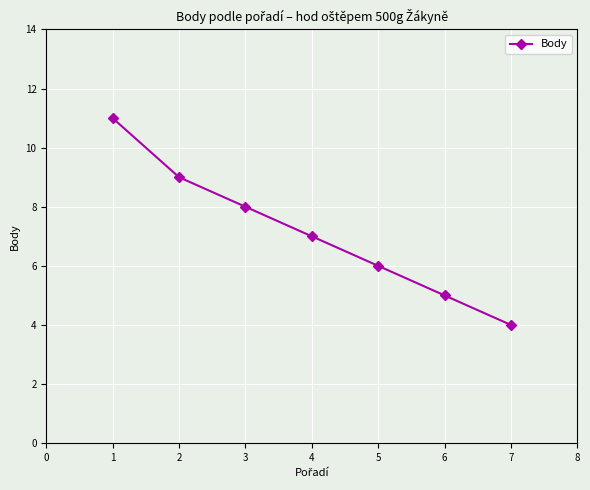

How many lines are shown in the chart?

1